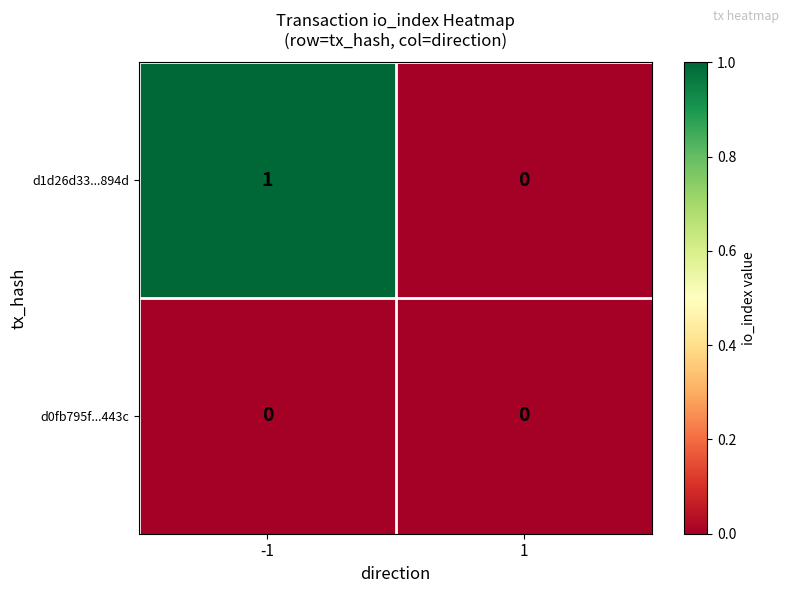

How many categories are shown in the chart?

2